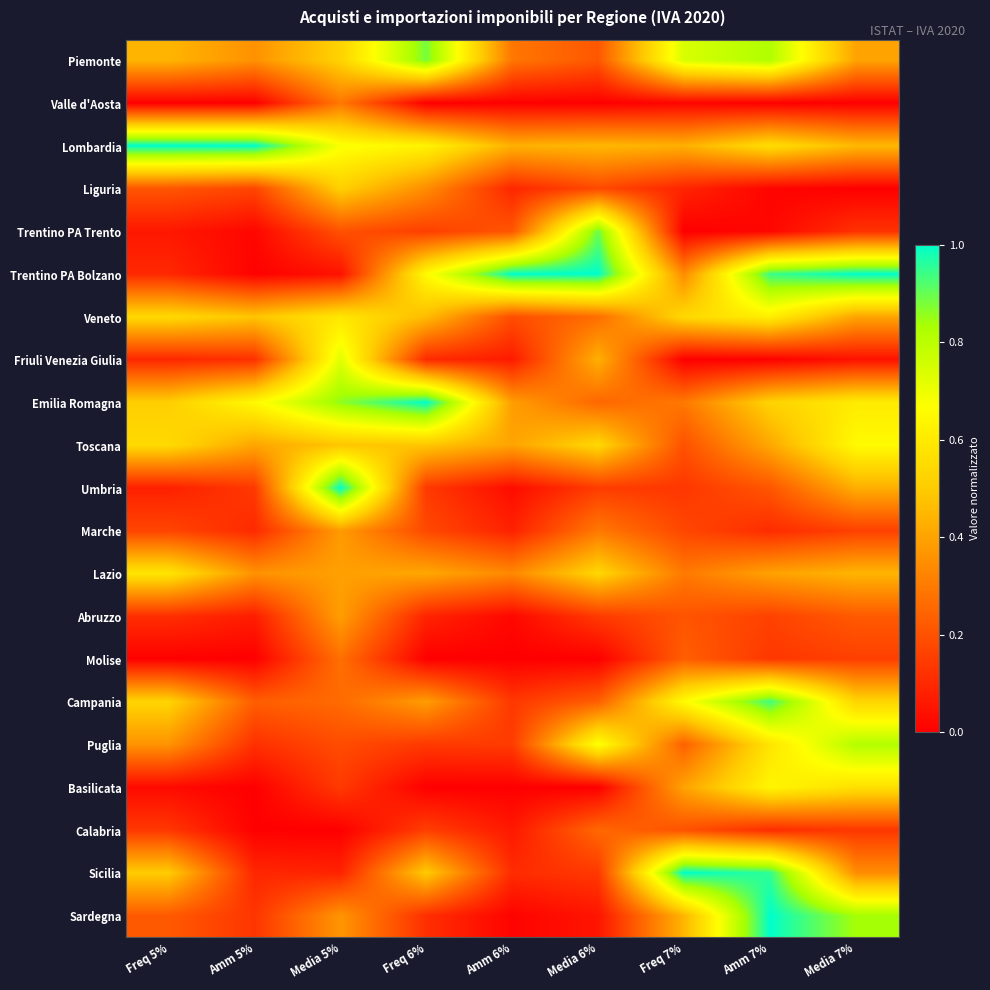

Reading left to right, extract all data points from this chart.

Piemonte: Freq 5%=0.4	Amm 5%=0.4	Media 5%=0.5	Freq 6%=0.9	Amm 6%=0.3	Media 6%=0.2	Freq 7%=0.7	Amm 7%=0.8	Media 7%=0.4
Valle d'Aosta: Freq 5%=0.0	Amm 5%=0.0	Media 5%=0.3	Freq 6%=0.0	Amm 6%=0.0	Media 6%=0.0	Freq 7%=0.0	Amm 7%=0.0	Media 7%=0.0
Lombardia: Freq 5%=1.0	Amm 5%=1.0	Media 5%=0.7	Freq 6%=0.6	Amm 6%=0.4	Media 6%=0.5	Freq 7%=0.4	Amm 7%=0.6	Media 7%=0.5
Liguria: Freq 5%=0.2	Amm 5%=0.2	Media 5%=0.5	Freq 6%=0.3	Amm 6%=0.1	Media 6%=0.2	Freq 7%=0.1	Amm 7%=0.0	Media 7%=0.0
Trentino PA Trento: Freq 5%=0.1	Amm 5%=0.0	Media 5%=0.2	Freq 6%=0.2	Amm 6%=0.2	Media 6%=0.9	Freq 7%=0.0	Amm 7%=0.0	Media 7%=0.1
Trentino PA Bolzano: Freq 5%=0.1	Amm 5%=0.0	Media 5%=0.0	Freq 6%=0.7	Amm 6%=1.0	Media 6%=1.0	Freq 7%=0.3	Amm 7%=0.9	Media 7%=1.0
Veneto: Freq 5%=0.5	Amm 5%=0.5	Media 5%=0.6	Freq 6%=0.5	Amm 6%=0.2	Media 6%=0.3	Freq 7%=0.5	Amm 7%=0.6	Media 7%=0.4
Friuli Venezia Giulia: Freq 5%=0.1	Amm 5%=0.1	Media 5%=0.7	Freq 6%=0.1	Amm 6%=0.1	Media 6%=0.4	Freq 7%=0.0	Amm 7%=0.0	Media 7%=0.0
Emilia Romagna: Freq 5%=0.5	Amm 5%=0.6	Media 5%=0.9	Freq 6%=1.0	Amm 6%=0.4	Media 6%=0.3	Freq 7%=0.3	Amm 7%=0.5	Media 7%=0.6
Toscana: Freq 5%=0.5	Amm 5%=0.4	Media 5%=0.5	Freq 6%=0.5	Amm 6%=0.4	Media 6%=0.5	Freq 7%=0.2	Amm 7%=0.4	Media 7%=0.7
Umbria: Freq 5%=0.1	Amm 5%=0.1	Media 5%=1.0	Freq 6%=0.1	Amm 6%=0.0	Media 6%=0.1	Freq 7%=0.1	Amm 7%=0.2	Media 7%=0.4
Marche: Freq 5%=0.2	Amm 5%=0.1	Media 5%=0.4	Freq 6%=0.2	Amm 6%=0.1	Media 6%=0.3	Freq 7%=0.2	Amm 7%=0.1	Media 7%=0.2
Lazio: Freq 5%=0.6	Amm 5%=0.4	Media 5%=0.4	Freq 6%=0.4	Amm 6%=0.3	Media 6%=0.5	Freq 7%=0.3	Amm 7%=0.4	Media 7%=0.4
Abruzzo: Freq 5%=0.1	Amm 5%=0.1	Media 5%=0.4	Freq 6%=0.1	Amm 6%=0.0	Media 6%=0.1	Freq 7%=0.2	Amm 7%=0.2	Media 7%=0.2
Molise: Freq 5%=0.0	Amm 5%=0.0	Media 5%=0.3	Freq 6%=0.0	Amm 6%=0.0	Media 6%=0.0	Freq 7%=0.2	Amm 7%=0.1	Media 7%=0.2
Campania: Freq 5%=0.5	Amm 5%=0.2	Media 5%=0.3	Freq 6%=0.4	Amm 6%=0.1	Media 6%=0.2	Freq 7%=0.7	Amm 7%=0.9	Media 7%=0.5
Puglia: Freq 5%=0.4	Amm 5%=0.1	Media 5%=0.2	Freq 6%=0.1	Amm 6%=0.1	Media 6%=0.7	Freq 7%=0.2	Amm 7%=0.6	Media 7%=0.8
Basilicata: Freq 5%=0.0	Amm 5%=0.0	Media 5%=0.1	Freq 6%=0.0	Amm 6%=0.0	Media 6%=0.0	Freq 7%=0.4	Amm 7%=0.6	Media 7%=0.6
Calabria: Freq 5%=0.1	Amm 5%=0.0	Media 5%=0.0	Freq 6%=0.2	Amm 6%=0.1	Media 6%=0.3	Freq 7%=0.2	Amm 7%=0.1	Media 7%=0.1
Sicilia: Freq 5%=0.5	Amm 5%=0.1	Media 5%=0.1	Freq 6%=0.5	Amm 6%=0.1	Media 6%=0.1	Freq 7%=1.0	Amm 7%=1.0	Media 7%=0.3
Sardegna: Freq 5%=0.2	Amm 5%=0.1	Media 5%=0.4	Freq 6%=0.1	Amm 6%=0.0	Media 6%=0.1	Freq 7%=0.4	Amm 7%=1.0	Media 7%=0.8